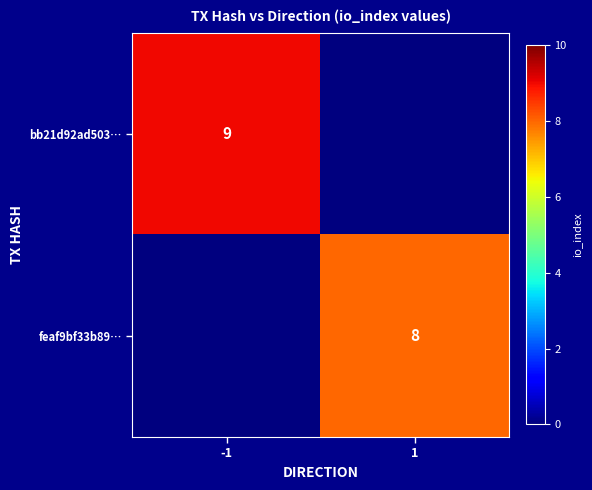

True or false: bb21d92ad503… has a value of 9 at -1.

True